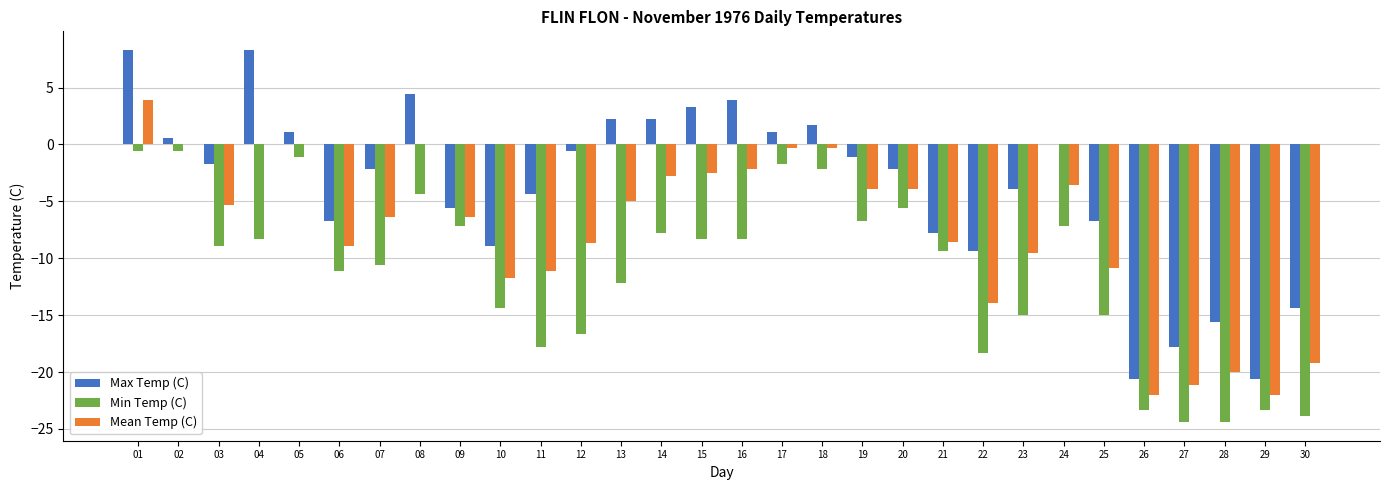

What is the maximum value shown in the chart?

8.3